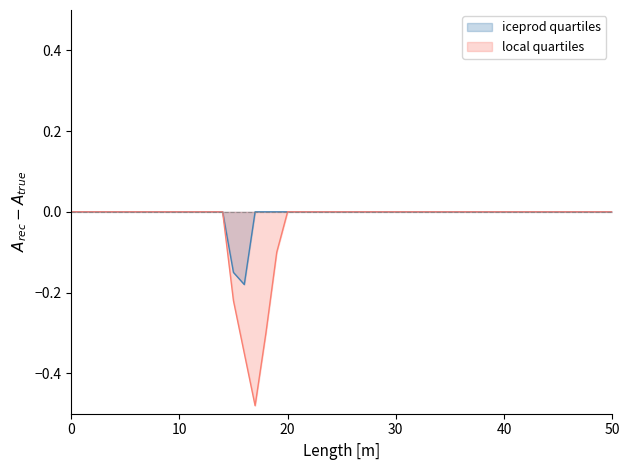

Reading left to right, what are all the values shown in this chart?

iceprod quartiles: 0.0	0.0	0.0	0.0	0.0	0.0	0.0	0.0	0.0	0.0	-0.1	-0.2	0.0	0.0	0.0	0.0	0.0	0.0	0.0	0.0
local quartiles: 0.0	0.0	0.0	0.0	0.0	0.0	0.0	0.0	0.0	0.0	-0.2	-0.3	-0.5	-0.3	-0.1	0.0	0.0	0.0	0.0	0.0